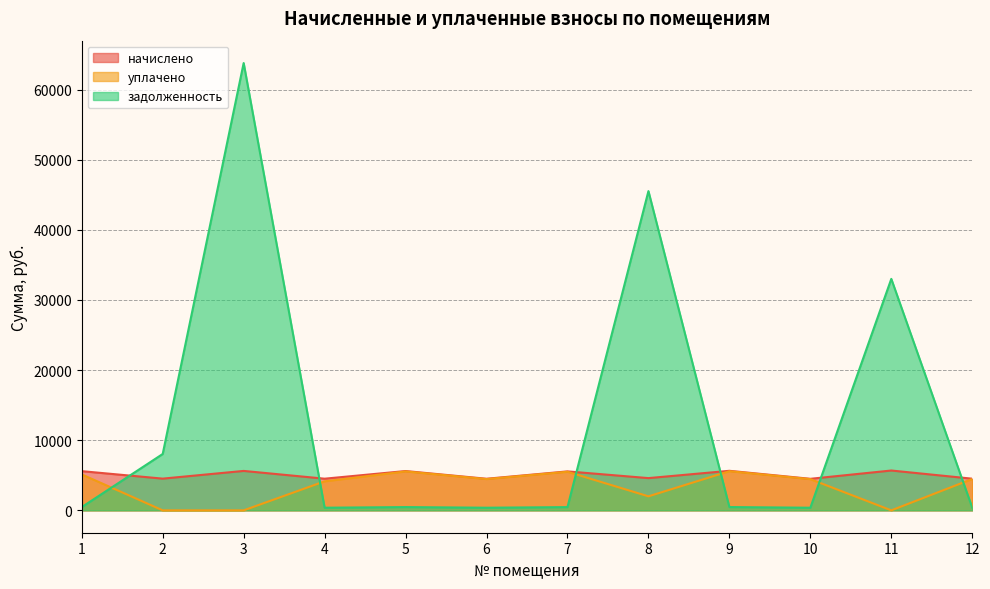

True or false: начислено and задолженность cross at least once.

True